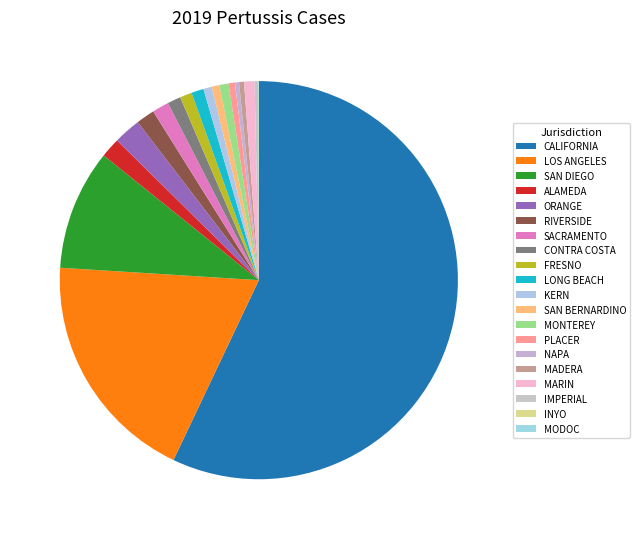

True or false: IMPERIAL accounts for 1% of the total.

False